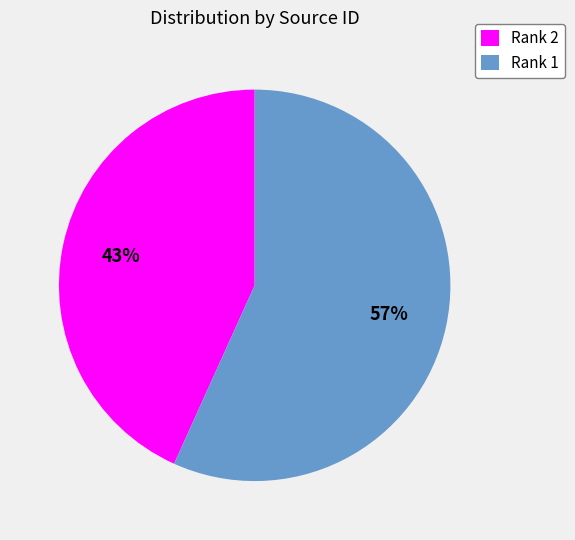

Do Rank 1 and Rank 2 together represent more than half of the pie?

Yes